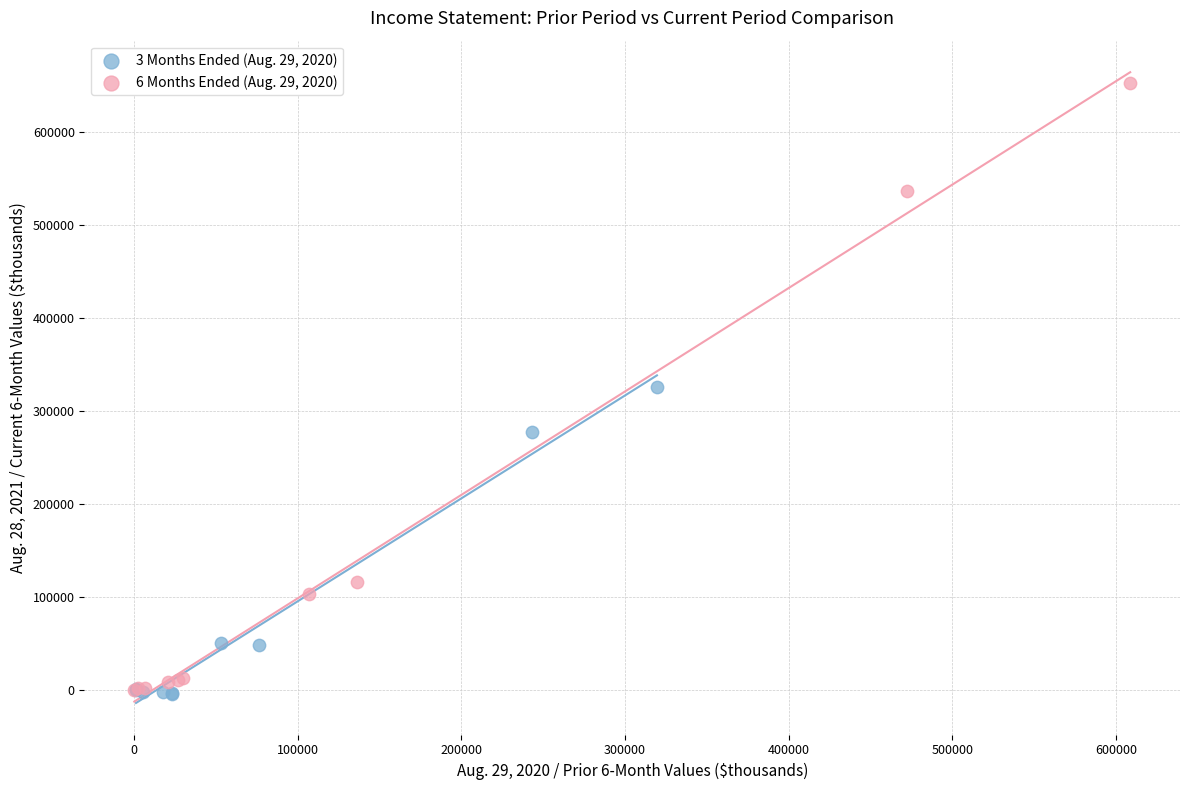

Which series has the largest Y range (max minus min)?

6 Months Ended (Aug. 29, 2020)